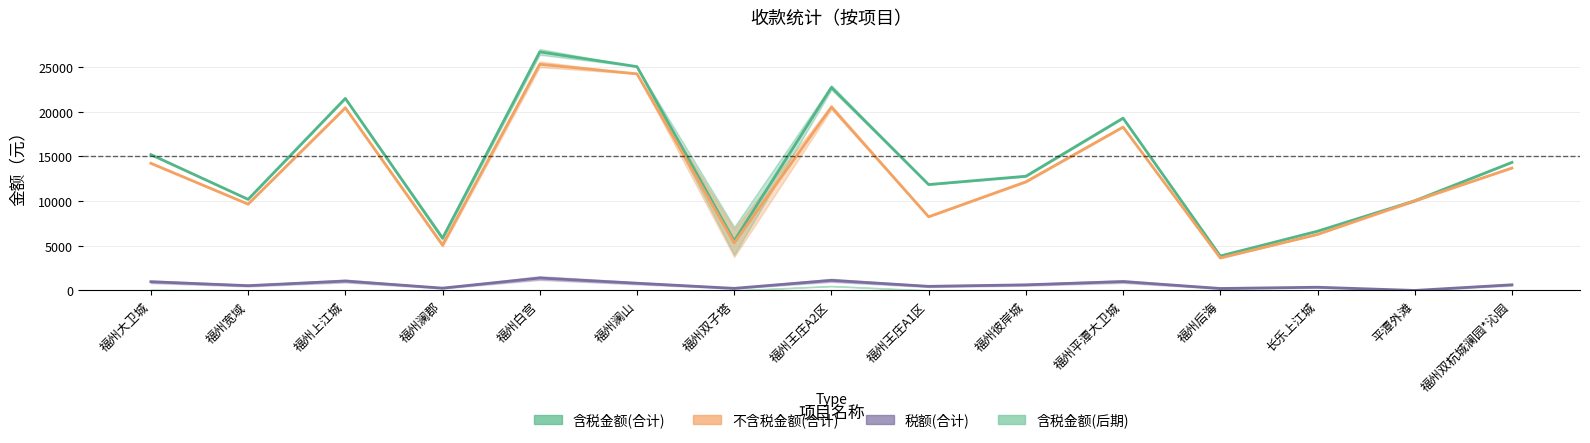

Which has a higher value, 福州双子塔 or 福州后海?

福州双子塔